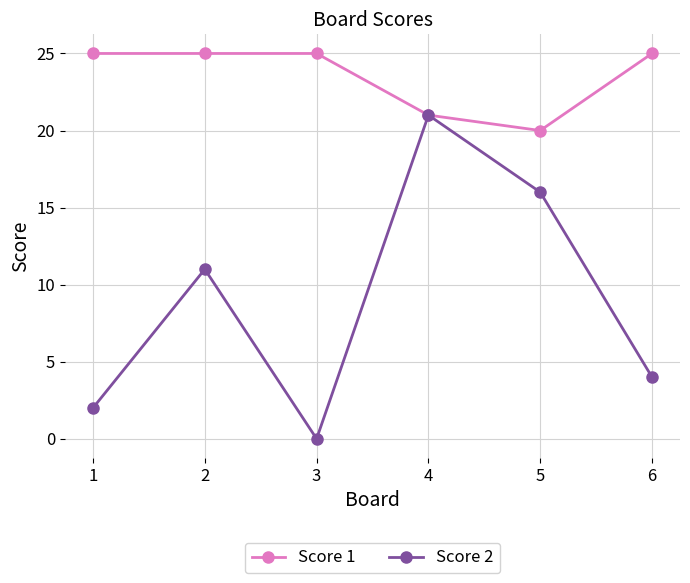

What is the difference between the maximum and minimum values in the Score 2 series?

21